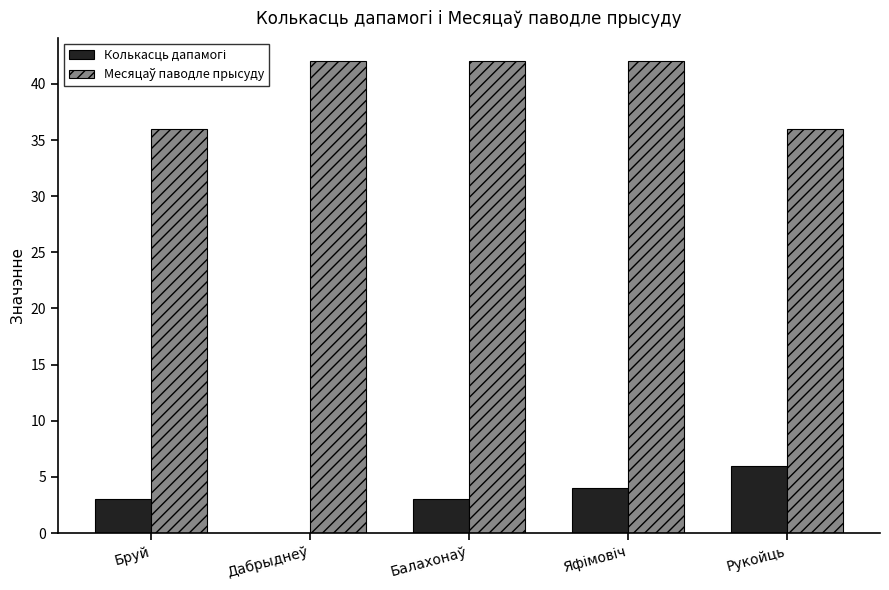

What is the total value across all series at Рукойць?

42